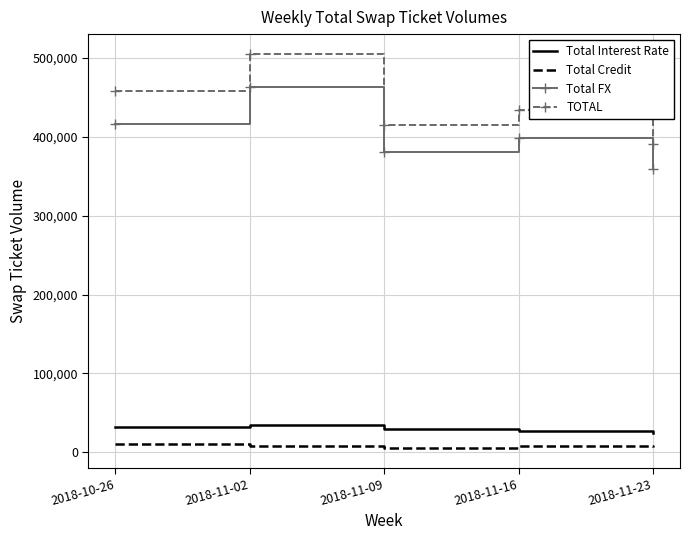

Rank the categories by TOTAL value from highest to lowest.

2018-11-02, 2018-10-26, 2018-11-16, 2018-11-09, 2018-11-23